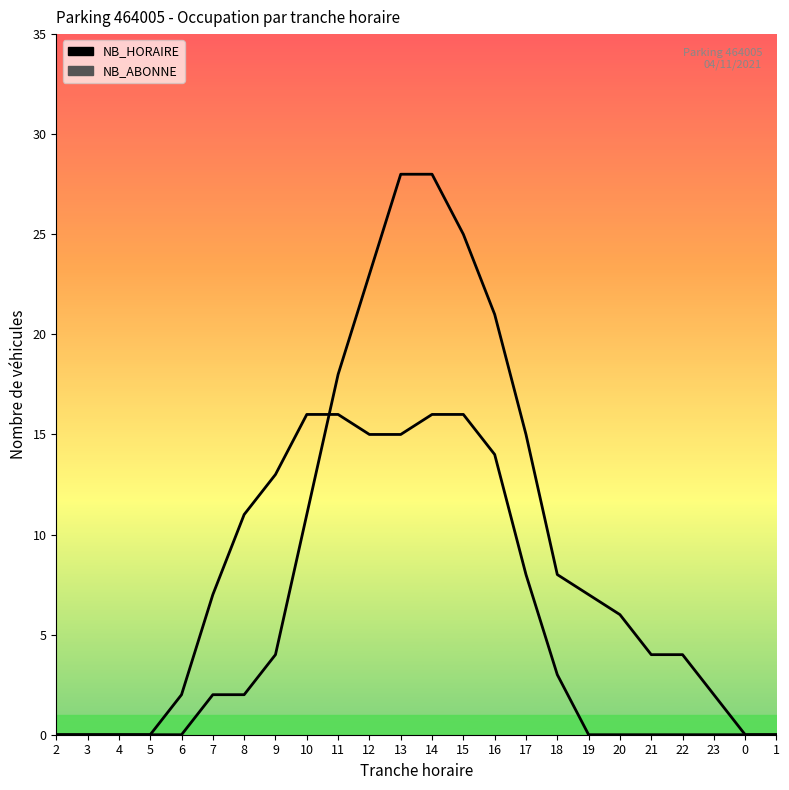

The value of NB_HORAIRE at 8 is 4. True or false?

False